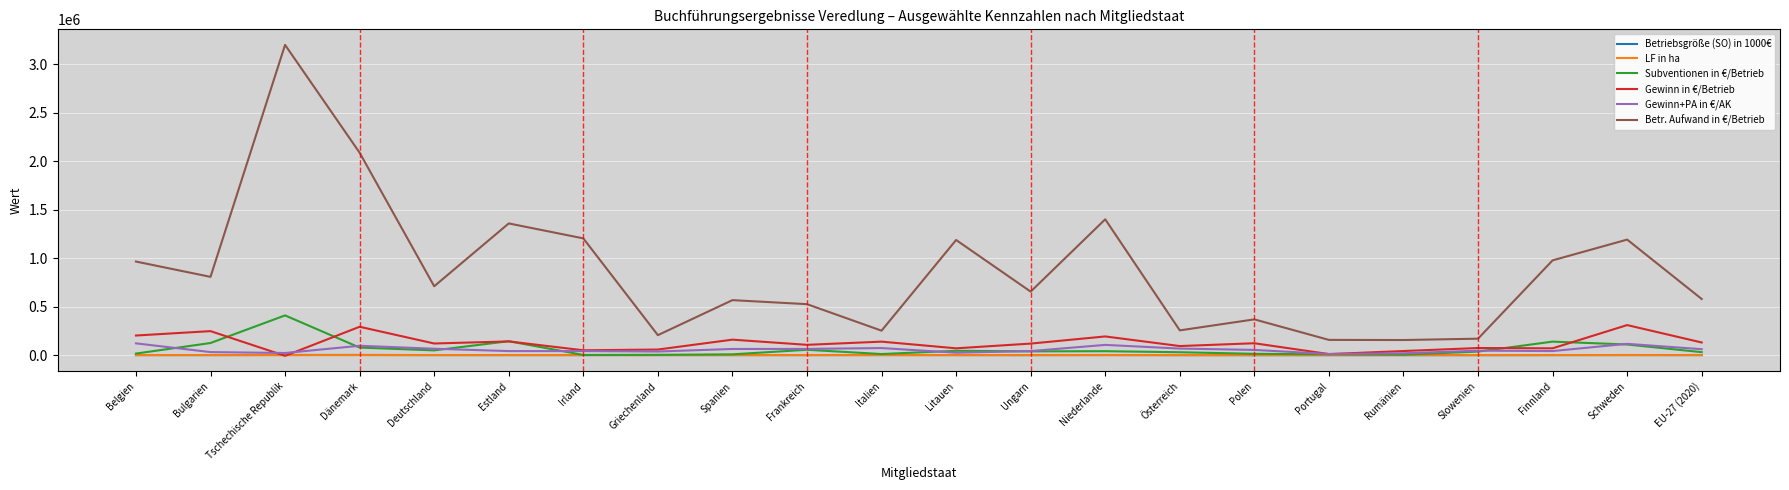

At which category is the sum across all series the highest?

Tschechische Republik